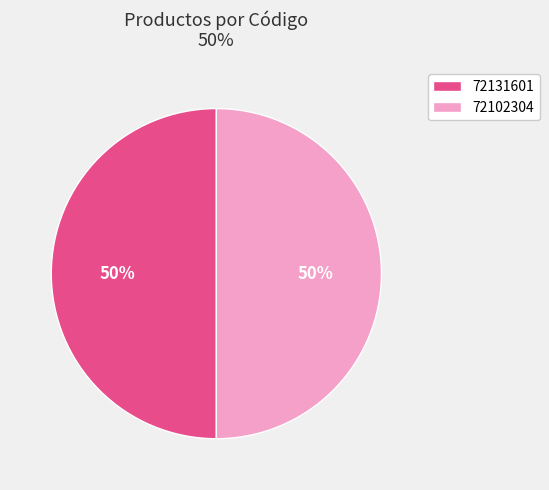

Combined, do 72131601 and 72102304 account for over 50%?

Yes